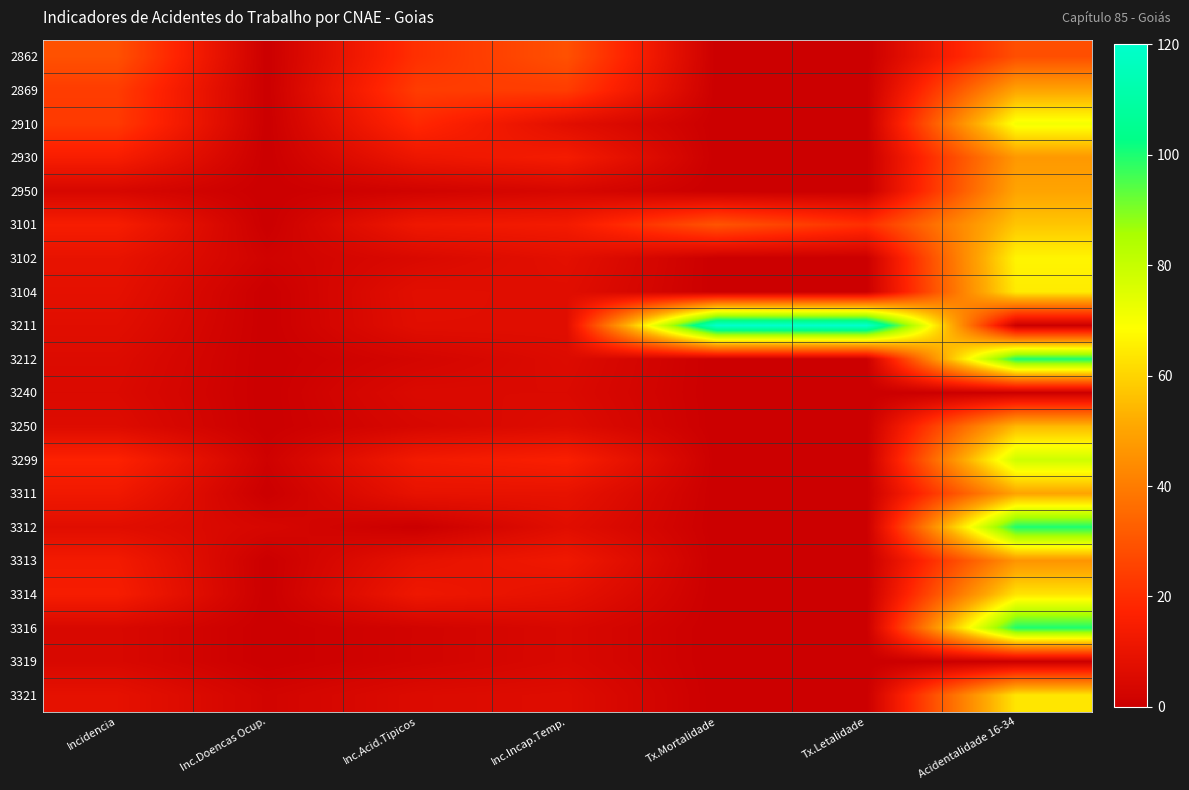

Reading left to right, list all the values displayed in this chart.

2862: Incidencia=29.1	Inc.Doencas Ocup.=0.0	Inc.Acid.Tipicos=20.8	Inc.Incap.Temp.=29.1	Tx.Mortalidade=0.0	Tx.Letalidade=0.0	Acidentalidade 16-34=28.6
2869: Incidencia=23.8	Inc.Doencas Ocup.=0.0	Inc.Acid.Tipicos=23.8	Inc.Incap.Temp.=23.8	Tx.Mortalidade=0.0	Tx.Letalidade=0.0	Acidentalidade 16-34=50.0
2910: Incidencia=23.1	Inc.Doencas Ocup.=0.0	Inc.Acid.Tipicos=18.7	Inc.Incap.Temp.=7.6	Tx.Mortalidade=0.0	Tx.Letalidade=0.0	Acidentalidade 16-34=70.7
2930: Incidencia=14.8	Inc.Doencas Ocup.=0.0	Inc.Acid.Tipicos=11.3	Inc.Incap.Temp.=13.9	Tx.Mortalidade=0.0	Tx.Letalidade=0.0	Acidentalidade 16-34=47.1
2950: Incidencia=3.8	Inc.Doencas Ocup.=0.0	Inc.Acid.Tipicos=1.9	Inc.Incap.Temp.=3.8	Tx.Mortalidade=0.0	Tx.Letalidade=0.0	Acidentalidade 16-34=50.0
3101: Incidencia=14.7	Inc.Doencas Ocup.=0.0	Inc.Acid.Tipicos=12.0	Inc.Incap.Temp.=13.5	Tx.Mortalidade=29.9	Tx.Letalidade=20.4	Acidentalidade 16-34=57.1
3102: Incidencia=9.6	Inc.Doencas Ocup.=1.6	Inc.Acid.Tipicos=4.8	Inc.Incap.Temp.=8.0	Tx.Mortalidade=0.0	Tx.Letalidade=0.0	Acidentalidade 16-34=66.7
3104: Incidencia=8.5	Inc.Doencas Ocup.=0.0	Inc.Acid.Tipicos=7.5	Inc.Incap.Temp.=7.0	Tx.Mortalidade=0.0	Tx.Letalidade=0.0	Acidentalidade 16-34=64.7
3211: Incidencia=7.2	Inc.Doencas Ocup.=0.0	Inc.Acid.Tipicos=7.2	Inc.Incap.Temp.=7.2	Tx.Mortalidade=120.0	Tx.Letalidade=120.0	Acidentalidade 16-34=0.0
3212: Incidencia=5.8	Inc.Doencas Ocup.=0.0	Inc.Acid.Tipicos=2.9	Inc.Incap.Temp.=5.8	Tx.Mortalidade=0.0	Tx.Letalidade=0.0	Acidentalidade 16-34=100.0
3240: Incidencia=5.2	Inc.Doencas Ocup.=0.0	Inc.Acid.Tipicos=5.2	Inc.Incap.Temp.=5.2	Tx.Mortalidade=0.0	Tx.Letalidade=0.0	Acidentalidade 16-34=0.0
3250: Incidencia=6.1	Inc.Doencas Ocup.=0.0	Inc.Acid.Tipicos=3.9	Inc.Incap.Temp.=6.1	Tx.Mortalidade=0.0	Tx.Letalidade=0.0	Acidentalidade 16-34=54.5
3299: Incidencia=16.8	Inc.Doencas Ocup.=1.2	Inc.Acid.Tipicos=13.2	Inc.Incap.Temp.=15.6	Tx.Mortalidade=0.0	Tx.Letalidade=0.0	Acidentalidade 16-34=78.6
3311: Incidencia=12.5	Inc.Doencas Ocup.=0.0	Inc.Acid.Tipicos=9.4	Inc.Incap.Temp.=9.4	Tx.Mortalidade=0.0	Tx.Letalidade=0.0	Acidentalidade 16-34=50.0
3312: Incidencia=7.2	Inc.Doencas Ocup.=3.6	Inc.Acid.Tipicos=0.0	Inc.Incap.Temp.=7.2	Tx.Mortalidade=0.0	Tx.Letalidade=0.0	Acidentalidade 16-34=100.0
3313: Incidencia=13.3	Inc.Doencas Ocup.=0.0	Inc.Acid.Tipicos=9.2	Inc.Incap.Temp.=12.3	Tx.Mortalidade=0.0	Tx.Letalidade=0.0	Acidentalidade 16-34=46.1
3314: Incidencia=14.6	Inc.Doencas Ocup.=0.0	Inc.Acid.Tipicos=11.9	Inc.Incap.Temp.=8.8	Tx.Mortalidade=0.0	Tx.Letalidade=0.0	Acidentalidade 16-34=63.2
3316: Incidencia=4.4	Inc.Doencas Ocup.=0.0	Inc.Acid.Tipicos=2.2	Inc.Incap.Temp.=4.4	Tx.Mortalidade=0.0	Tx.Letalidade=0.0	Acidentalidade 16-34=100.0
3319: Incidencia=4.4	Inc.Doencas Ocup.=0.0	Inc.Acid.Tipicos=2.2	Inc.Incap.Temp.=4.4	Tx.Mortalidade=0.0	Tx.Letalidade=0.0	Acidentalidade 16-34=0.0
3321: Incidencia=8.7	Inc.Doencas Ocup.=2.4	Inc.Acid.Tipicos=5.5	Inc.Incap.Temp.=6.3	Tx.Mortalidade=0.0	Tx.Letalidade=0.0	Acidentalidade 16-34=63.6